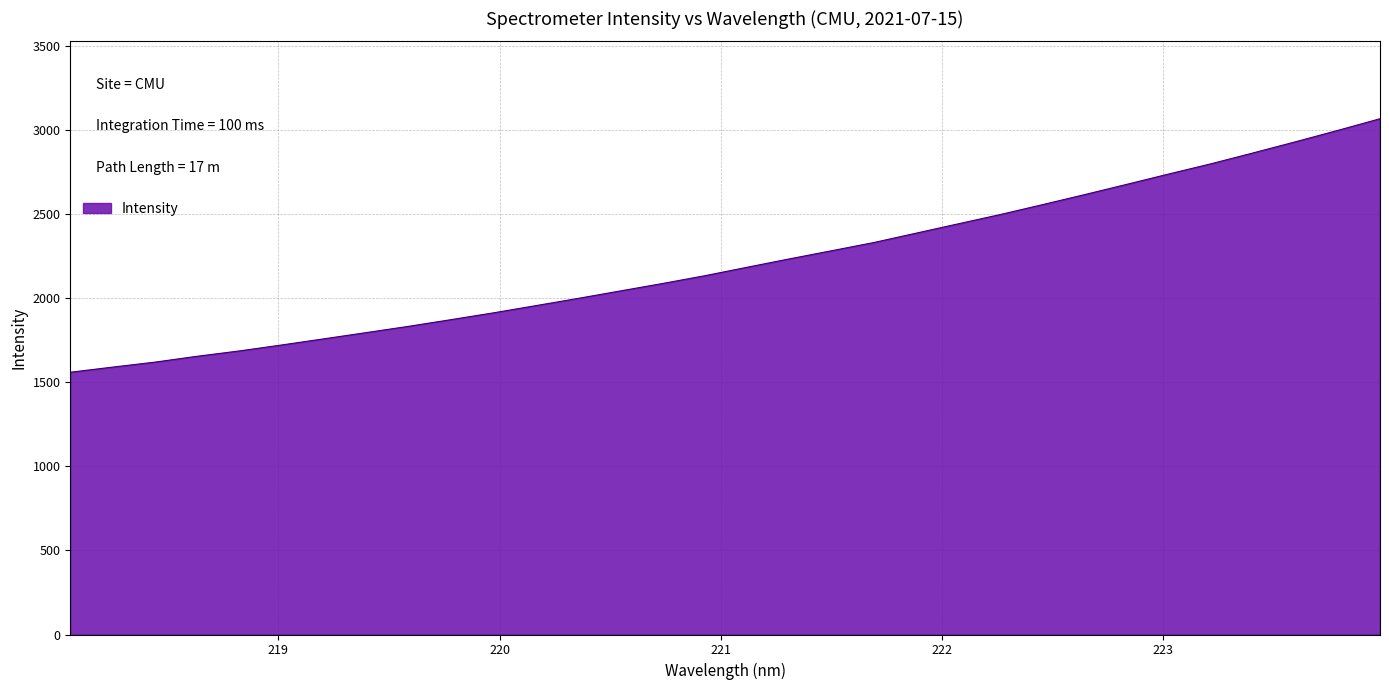

Count the number of values greater than 2183.

16